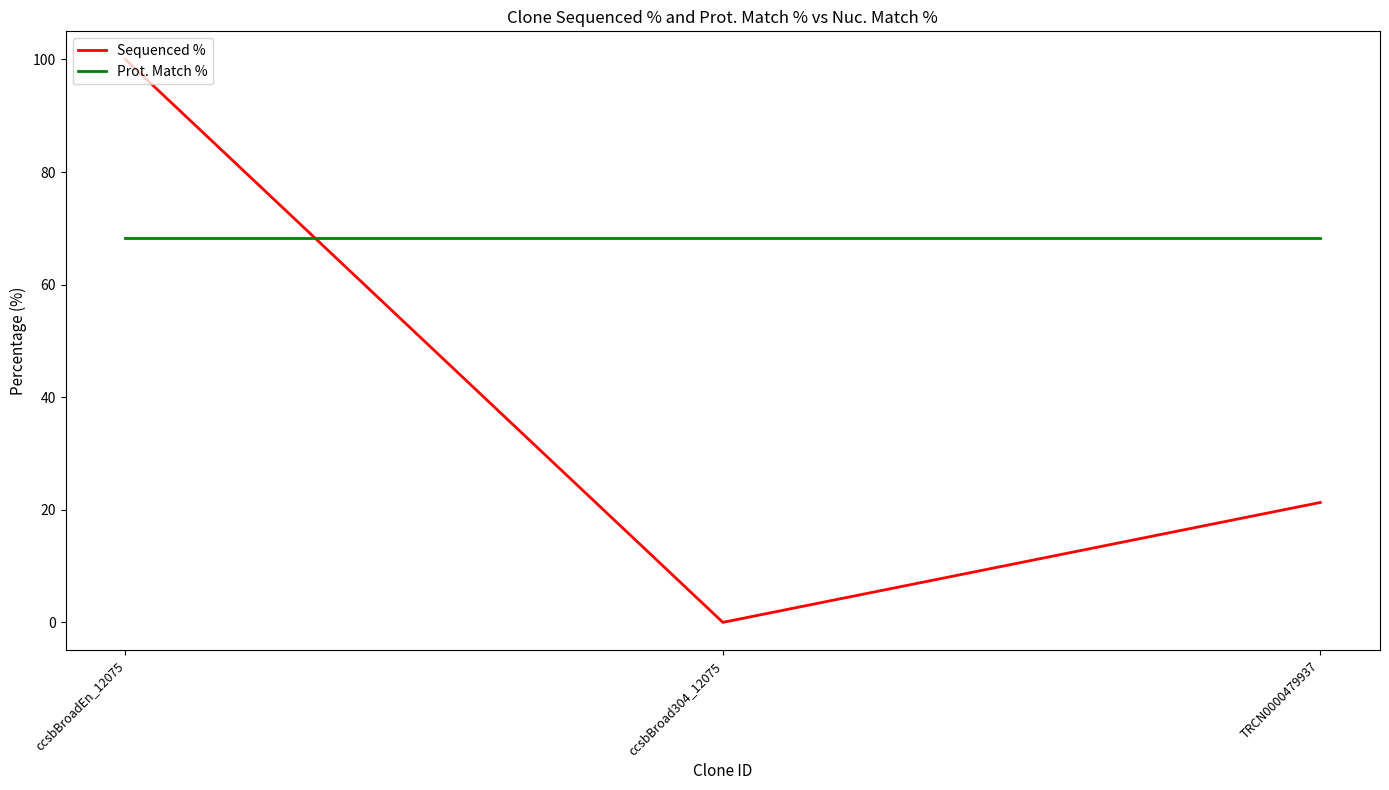

What position from the left is ccsbBroad304_12075?

2